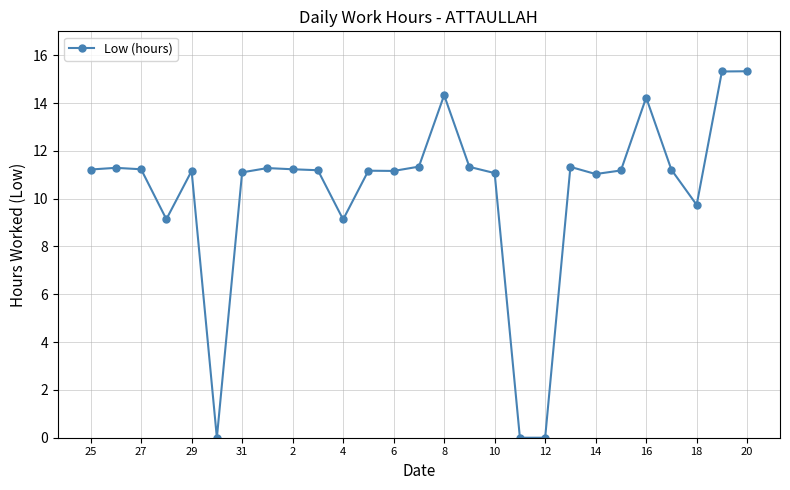

What is the difference between the maximum and minimum values?

15.3